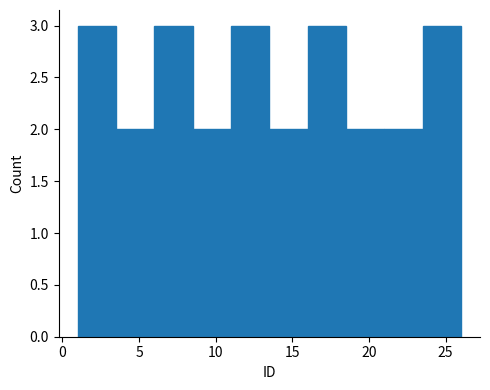

Reading left to right, transcribe this chart: for each bar, give the range it covers on the x-axis and its height. The values are not printed on the chart, so give them approximately, as read against the axis.

1.0 to 3.5: 3
3.5 to 6.0: 2
6.0 to 8.5: 3
8.5 to 11.0: 2
11.0 to 13.5: 3
13.5 to 16.0: 2
16.0 to 18.5: 3
18.5 to 21.0: 2
21.0 to 23.5: 2
23.5 to 26.0: 3